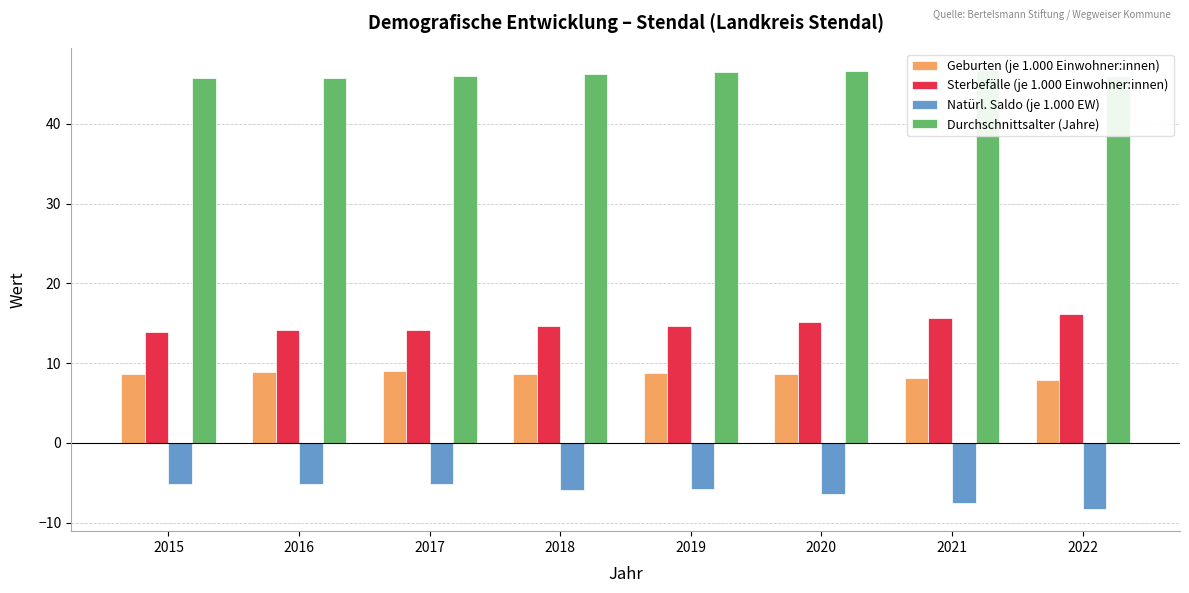

At which category is the sum across all series the highest?

2019